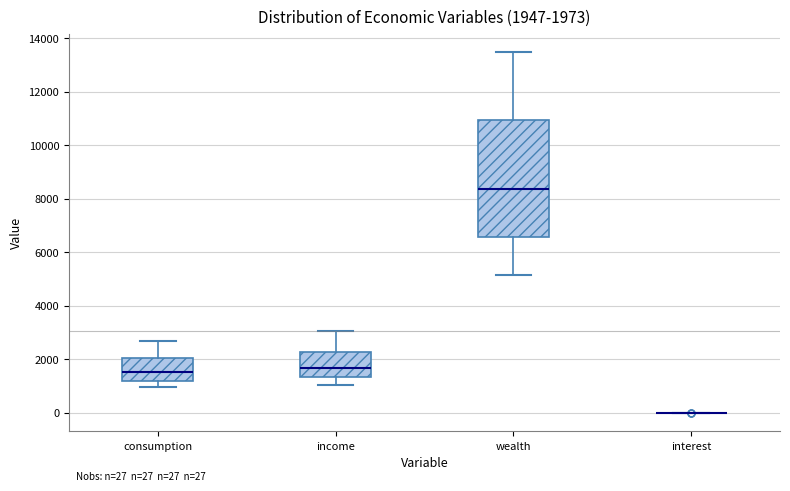

Which box is the tallest, from its lower edge to its upper edge?

wealth